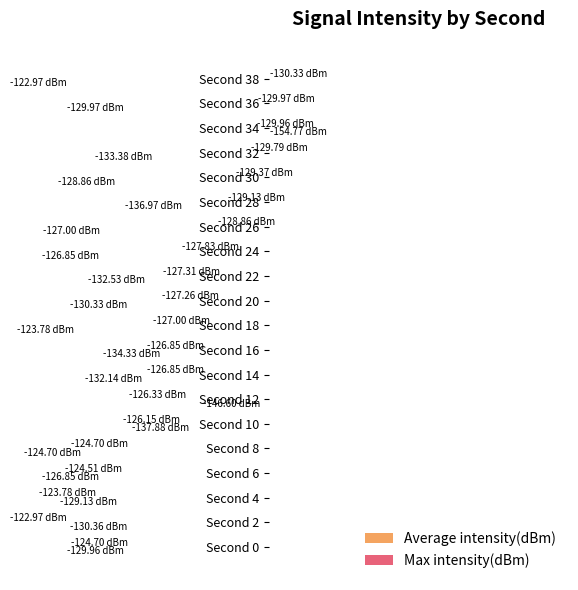

Are the bars horizontal?

Yes